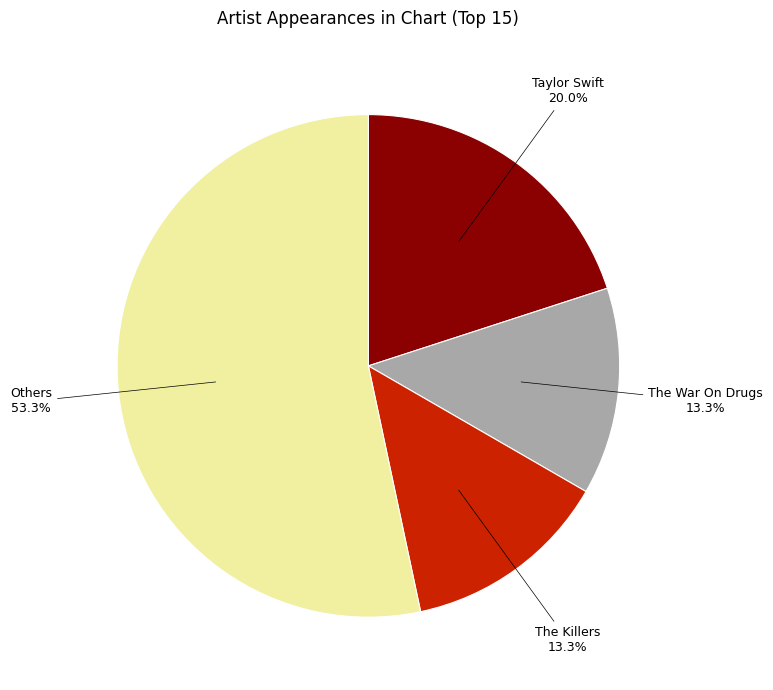

Does Taylor Swift account for over 50% of the chart?

No